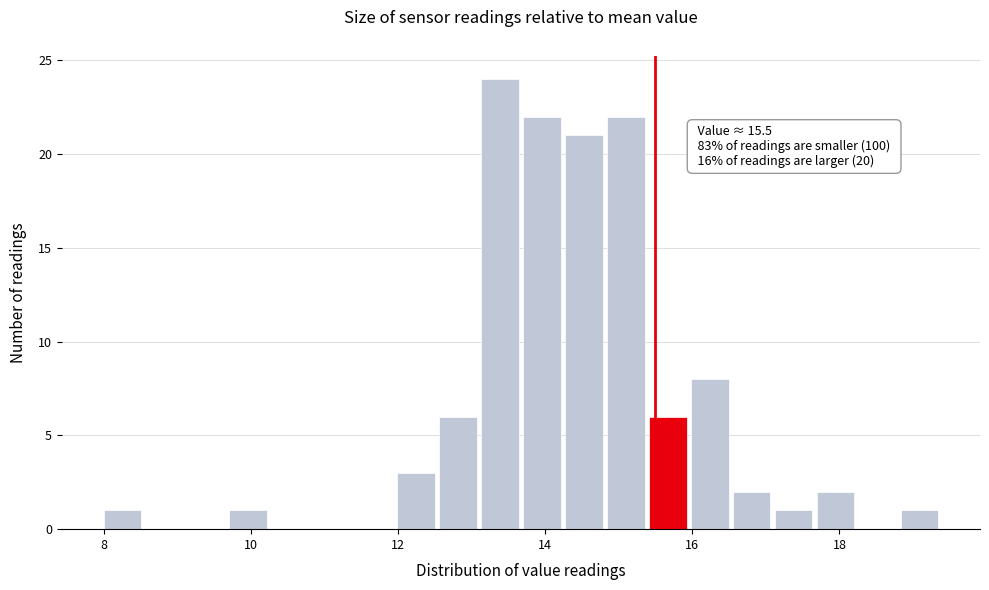

Read against the x-axis, roughly where is the centre of the tallest bar?

13.4